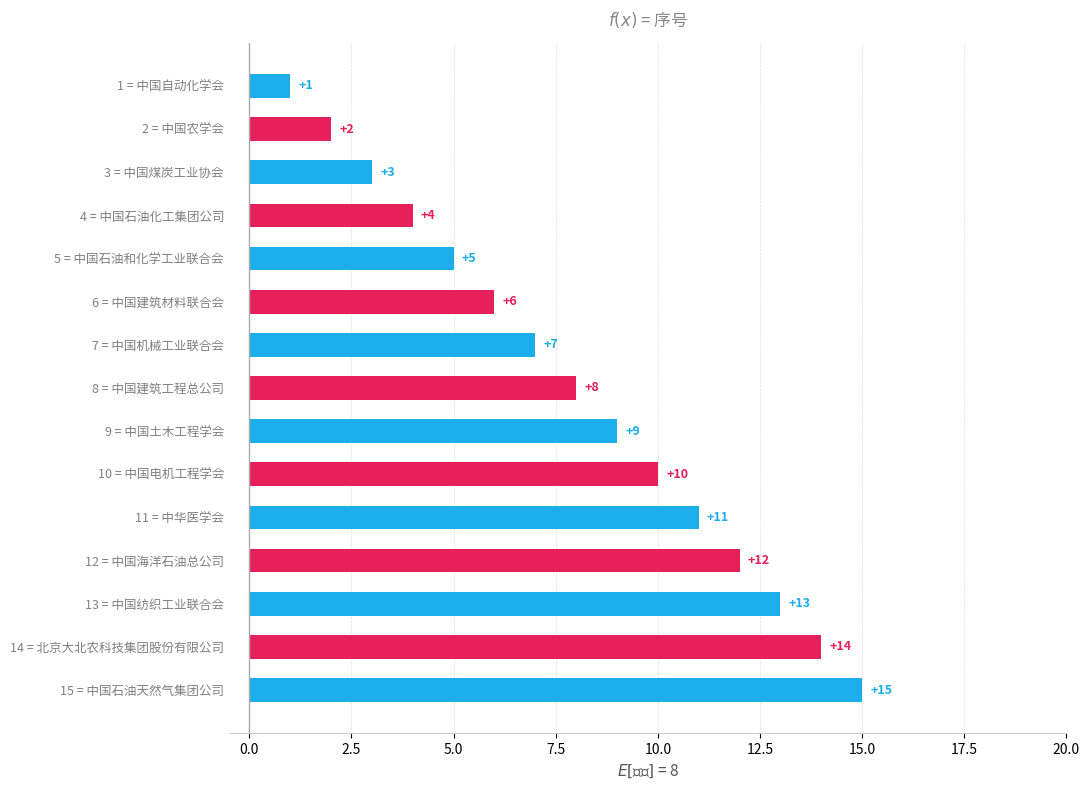

What is the difference between the second highest and minimum values?

13